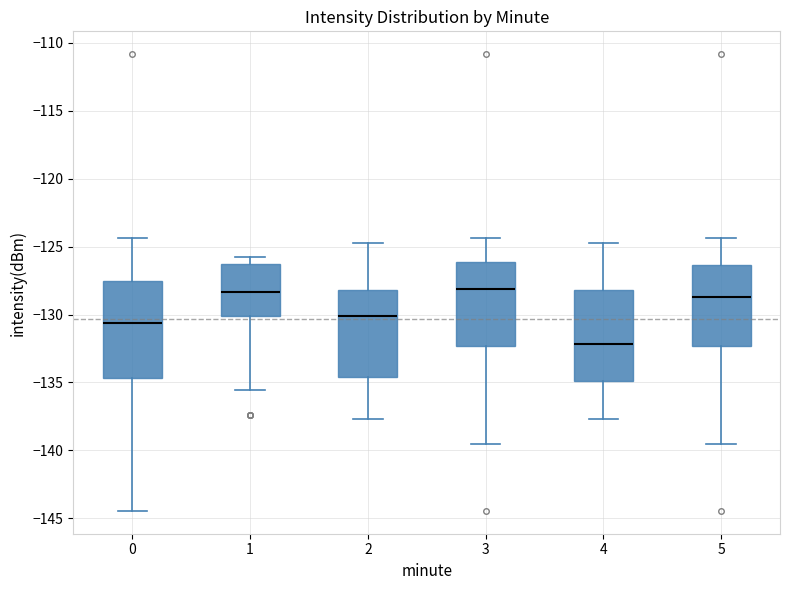

Reading left to right, transcribe this box plot: for each box, give where its median line is, the range the box spans, and where its two whiskers end, as read against the y-axis. The values are not printed on the chart, so give them approximately, as read against the axis.

0: median -130.5, box -134.5 to -127.5, whiskers -144.5 to -124.5
1: median -128.5, box -130.0 to -126.5, whiskers -135.5 to -126.0
2: median -130.0, box -134.5 to -128.0, whiskers -137.5 to -125.0
3: median -128.0, box -132.5 to -126.0, whiskers -139.5 to -124.5
4: median -132.0, box -135.0 to -128.0, whiskers -137.5 to -125.0
5: median -128.5, box -132.5 to -126.5, whiskers -139.5 to -124.5